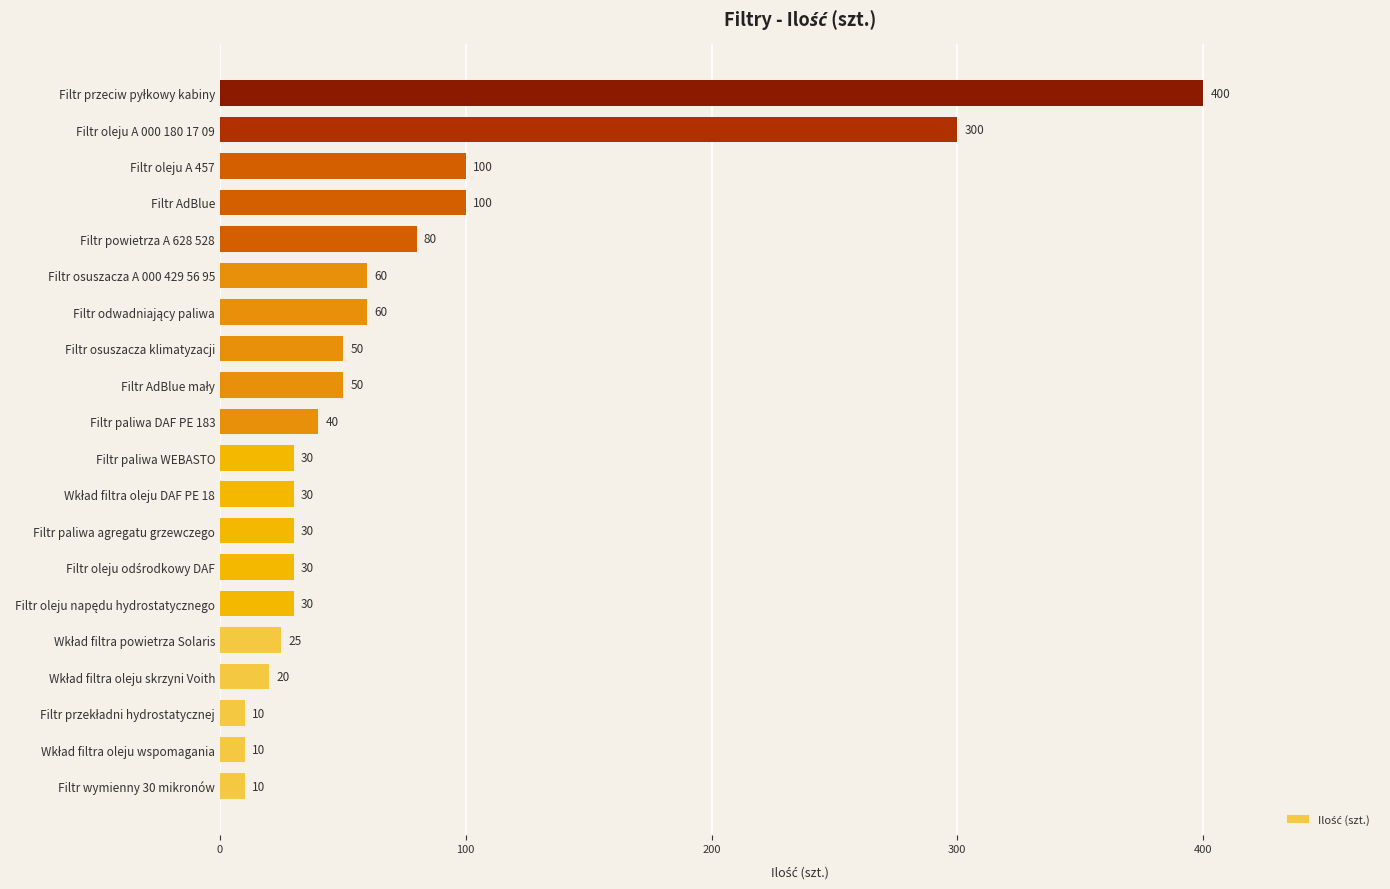

What is the difference between the maximum and minimum values?

390